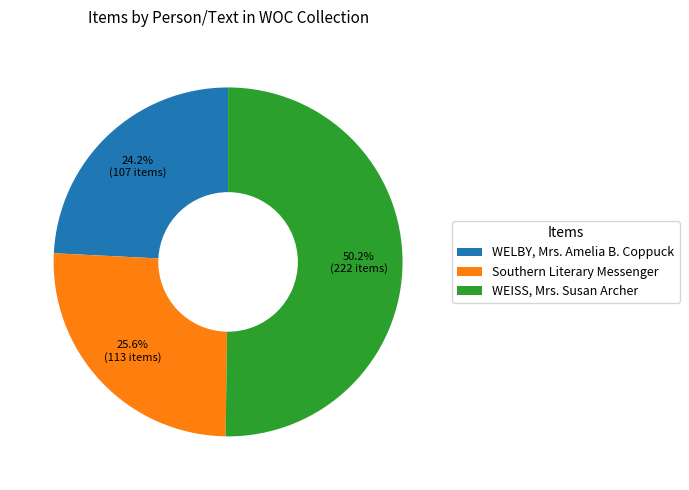

Approximately how many times larger is the value at Southern Literary Messenger compared to WELBY, Mrs. Amelia B. Coppuck?

1.1